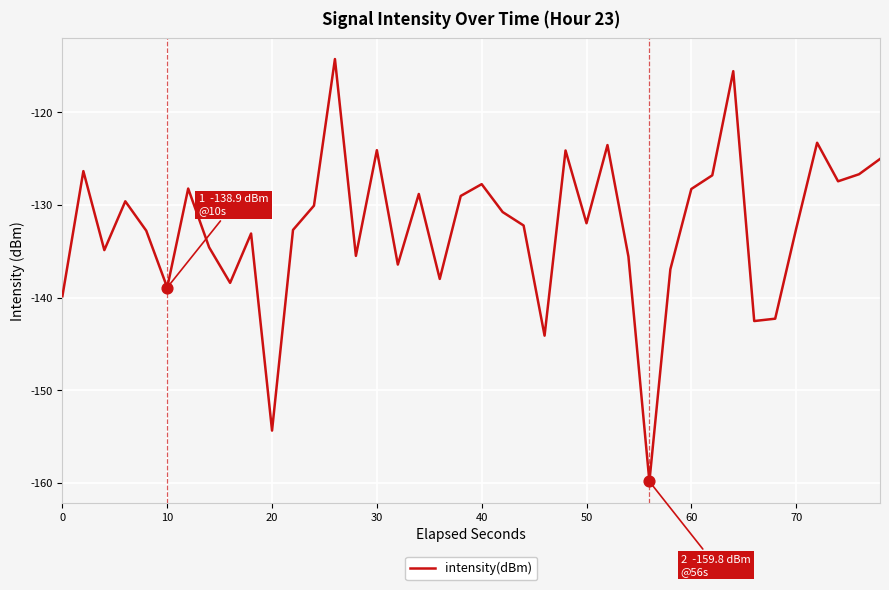

What is the maximum value shown in the chart?

-114.2